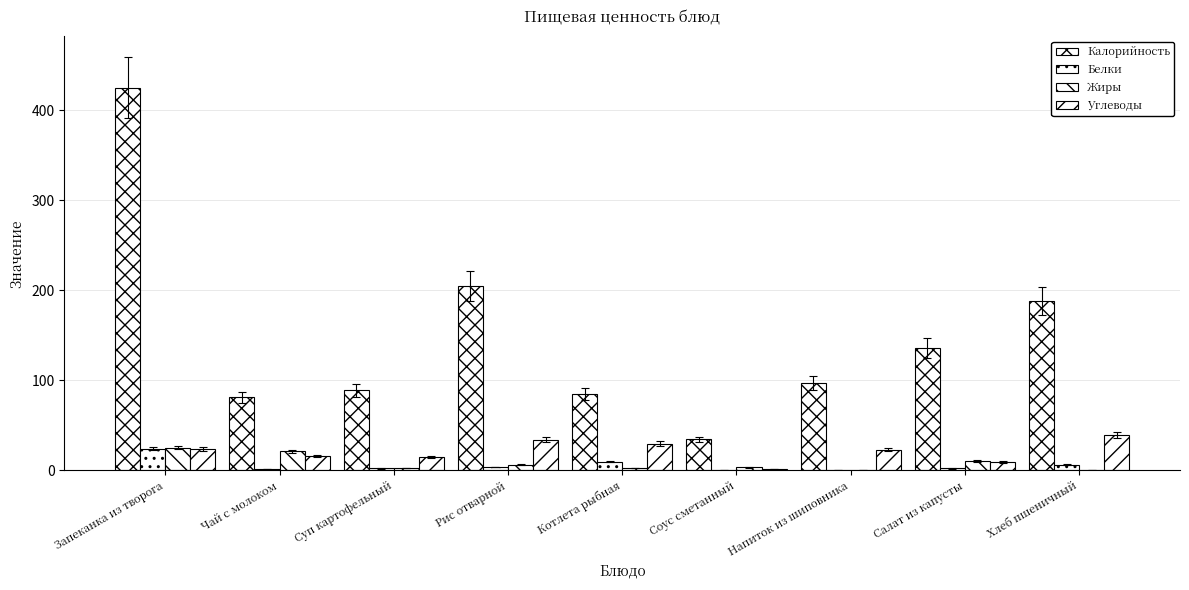

How many distinct data groups are displayed?

4